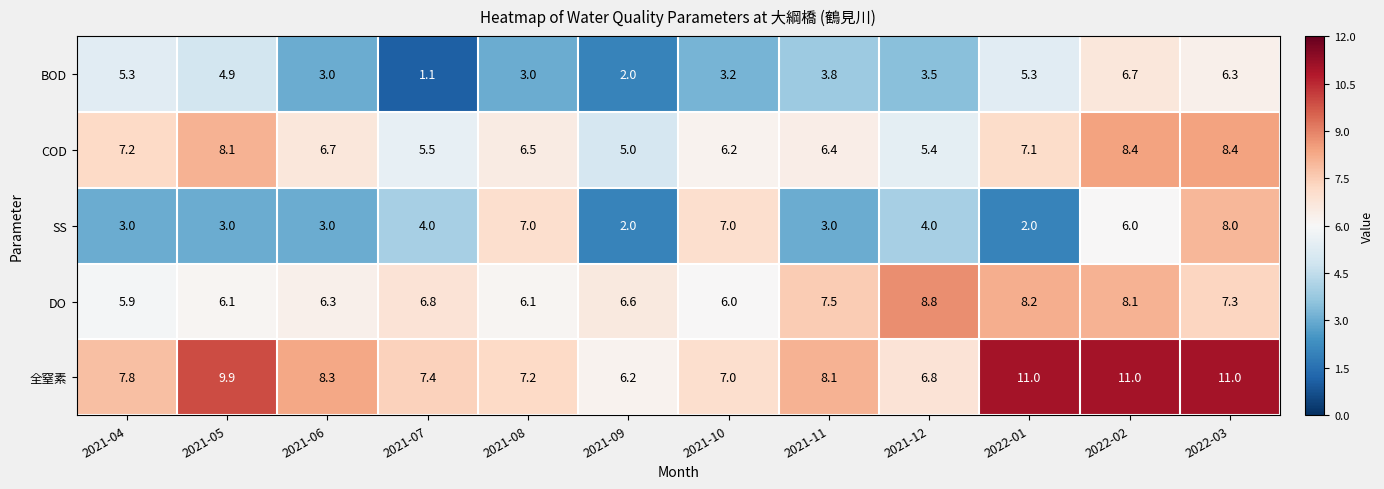

What is the highest value of the COD series?

8.4